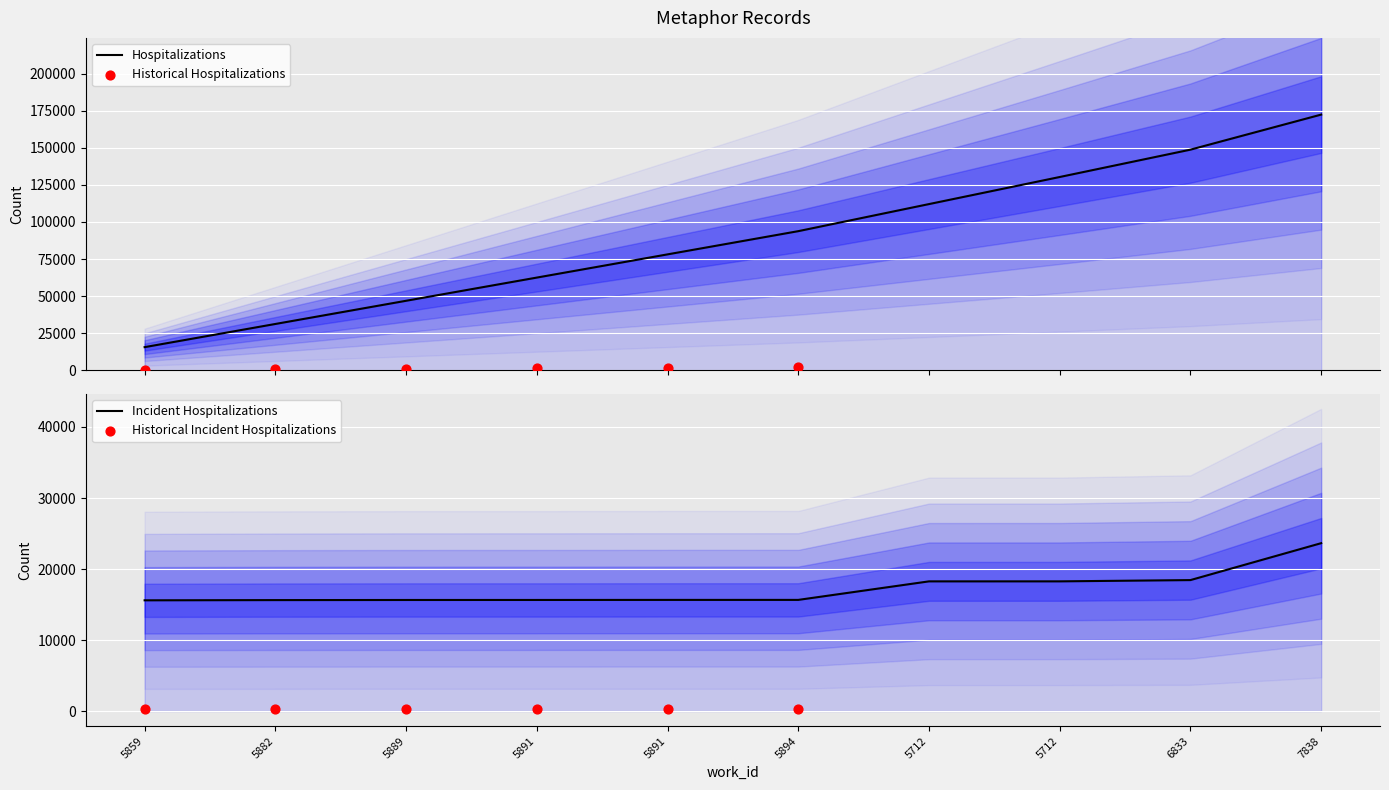

Approximately how many times larger is the value at 5891 compared to 6833?

0.8